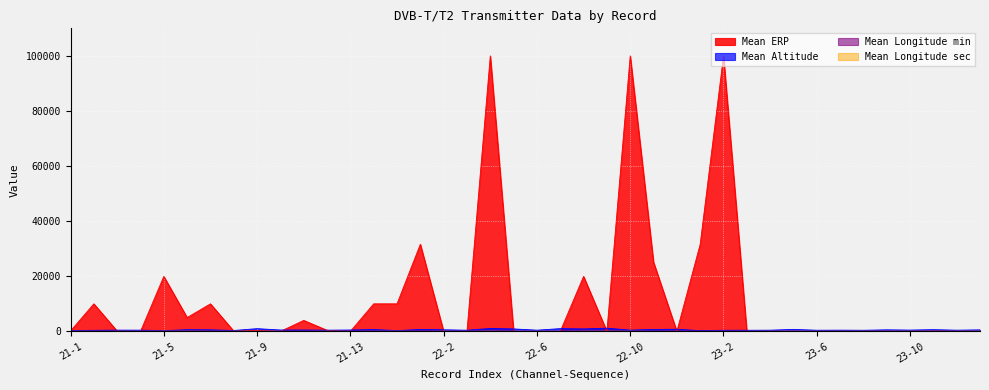

How many lines are shown in the chart?

4